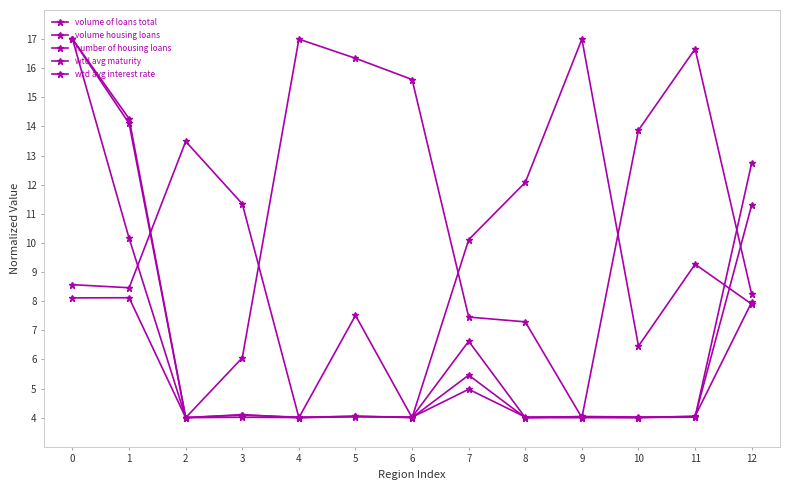

How many categories are shown in the chart?

13